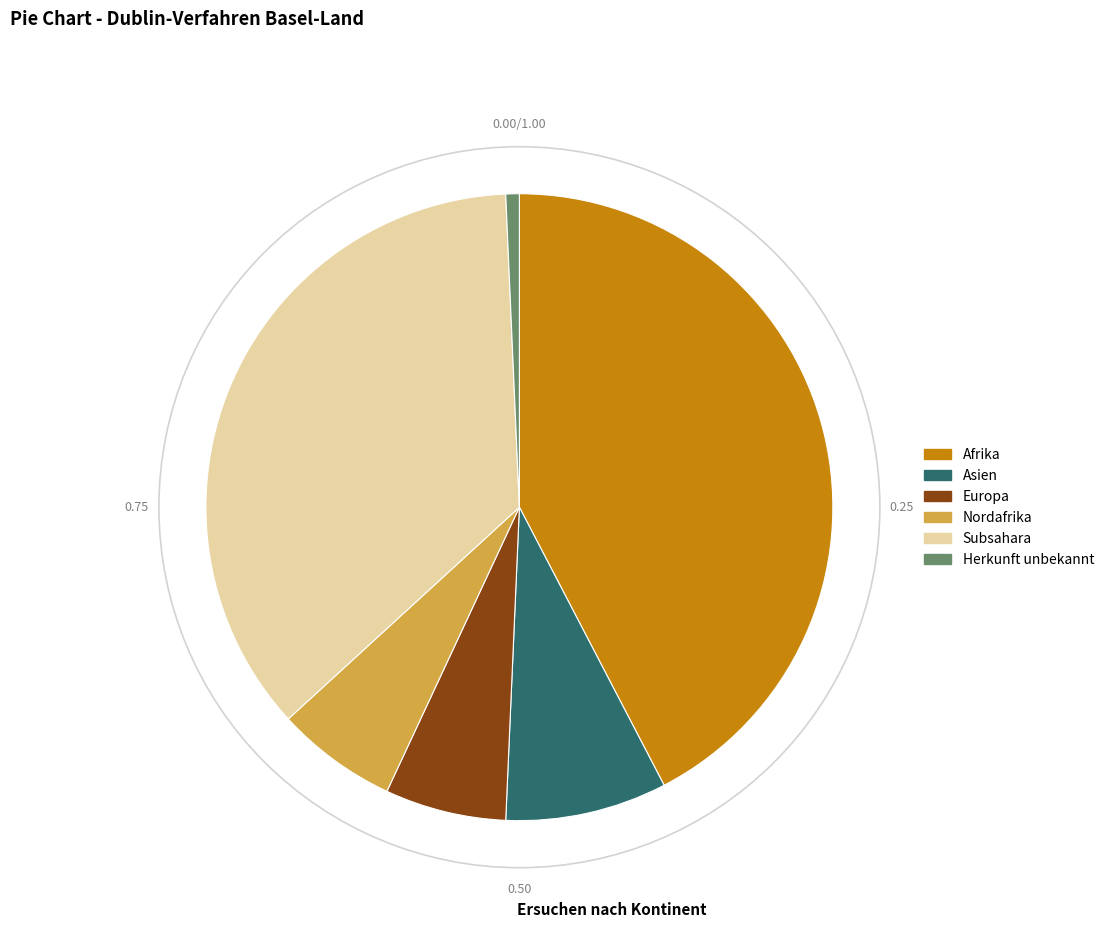

What is the largest slice in the pie chart?

Afrika